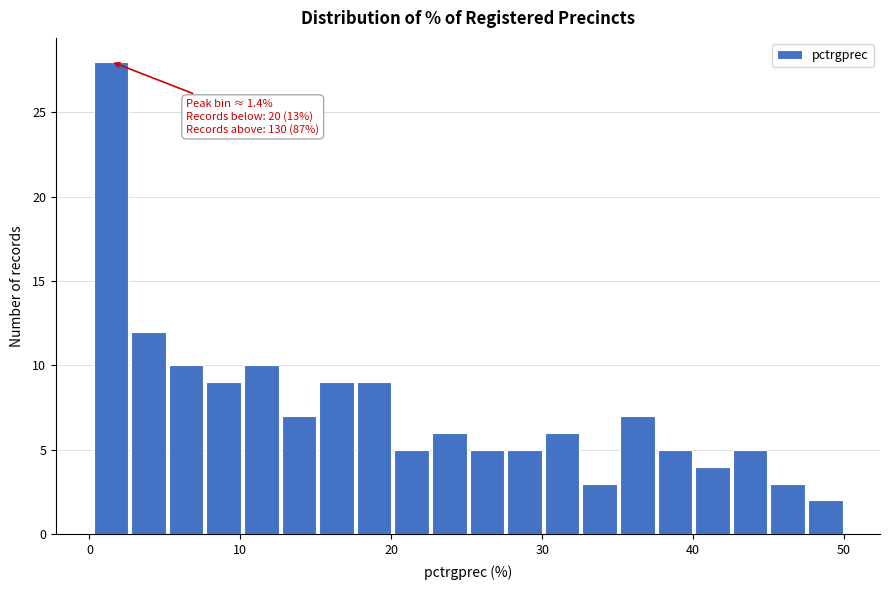

Read against the x-axis, roughly where is the centre of the tallest bar?

1